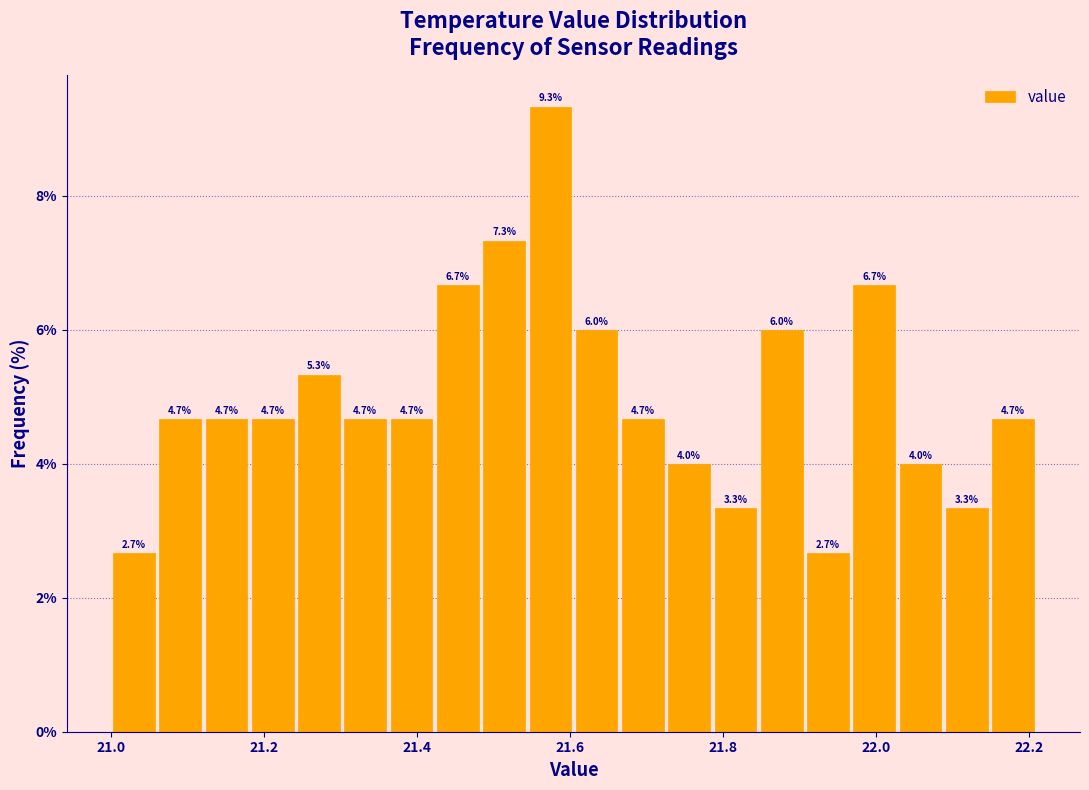

Read against the x-axis, roughly where is the centre of the tallest bar?

21.58